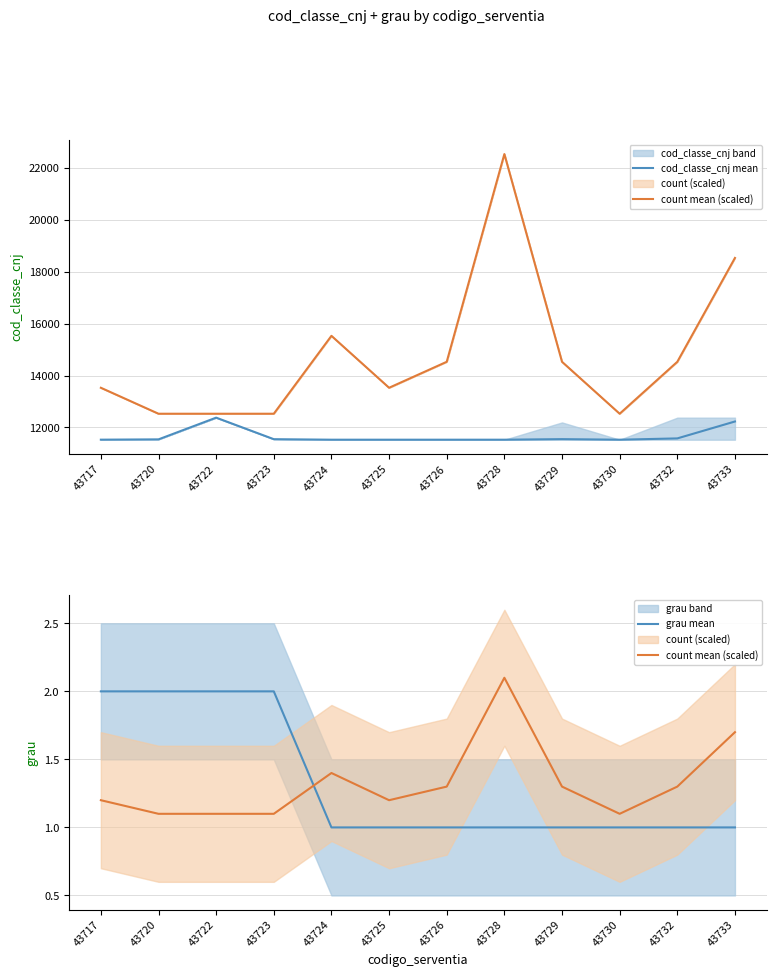

Where is the first local minimum for cod_classe_cnj mean?

43730